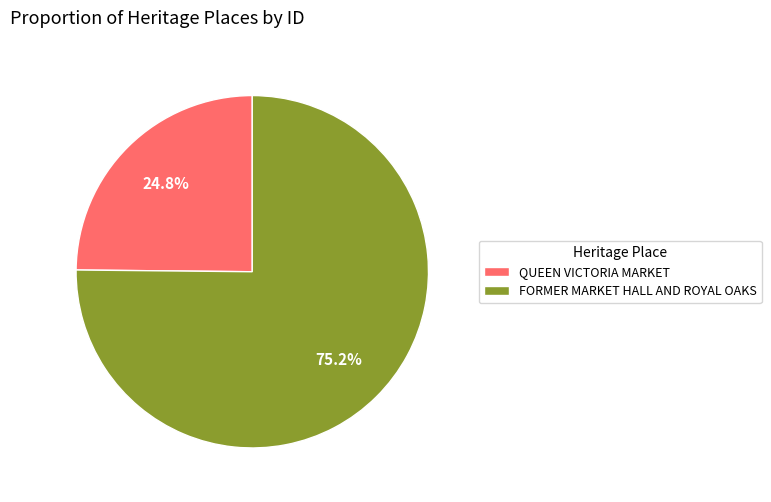

To the nearest percent, what is the average slice percentage?

50%